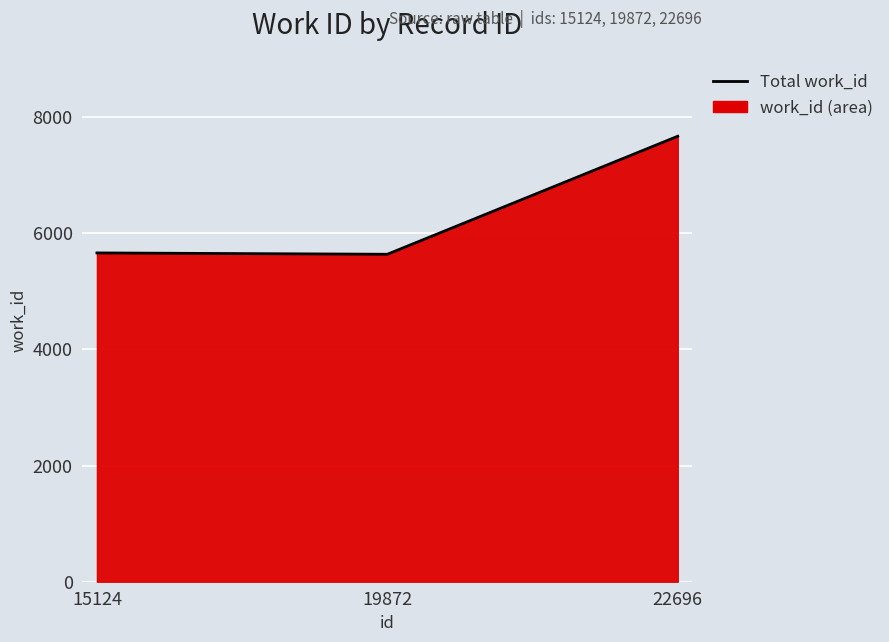

Is it true that the value at 19872 is 5638?

True